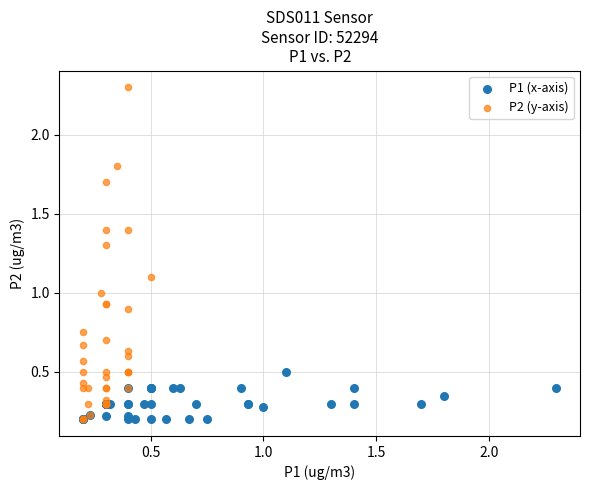

Which series reaches the maximum Y coordinate?

P2 (y-axis)